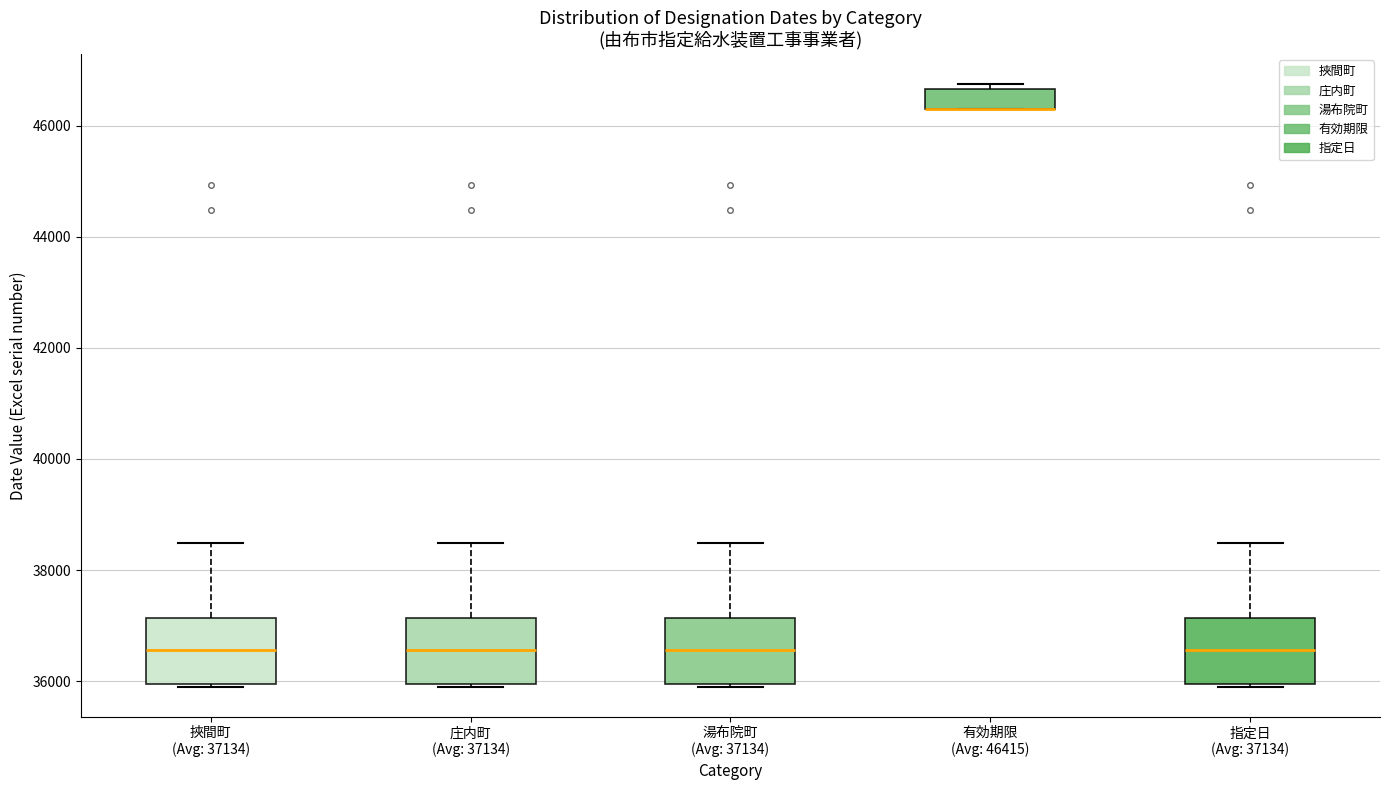

Reading left to right, read every box against the y-axis: the position of its median line, the range the box covers, and the ends of its whiskers. The values are not printed on the chart, so give them approximately, as read against the axis.

挾間町 (Avg: 37134): median 36600, box 36000 to 37200, whiskers 36000 to 38400
庄内町 (Avg: 37134): median 36600, box 36000 to 37200, whiskers 36000 to 38400
湯布院町 (Avg: 37134): median 36600, box 36000 to 37200, whiskers 36000 to 38400
有効期限 (Avg: 46415): median 46200 (drawn on the box's lower edge), box 46200 to 46600, whiskers 46200 to 46800
指定日 (Avg: 37134): median 36600, box 36000 to 37200, whiskers 36000 to 38400